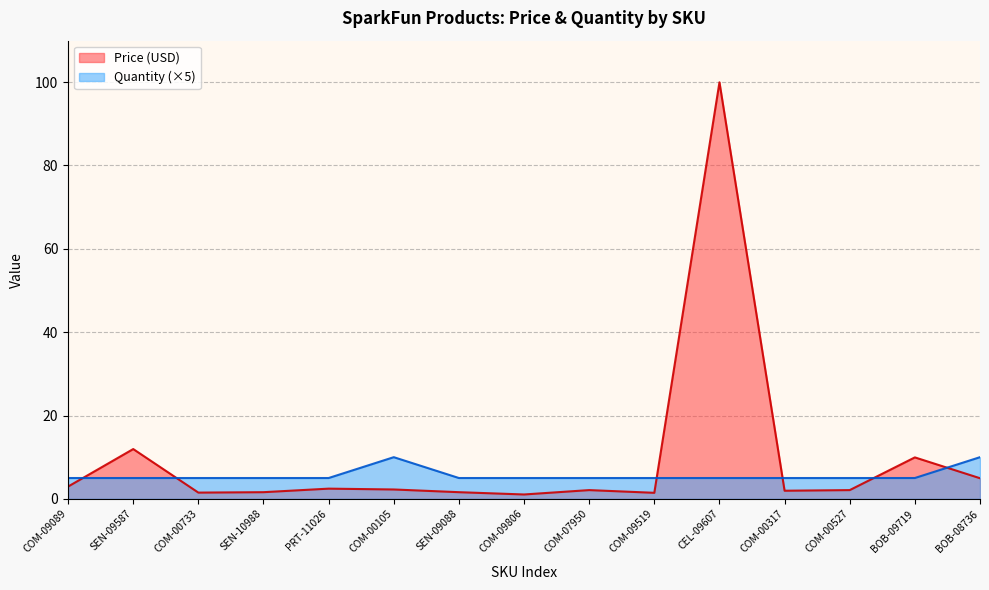

What is the minimum value shown in the chart?

1.1